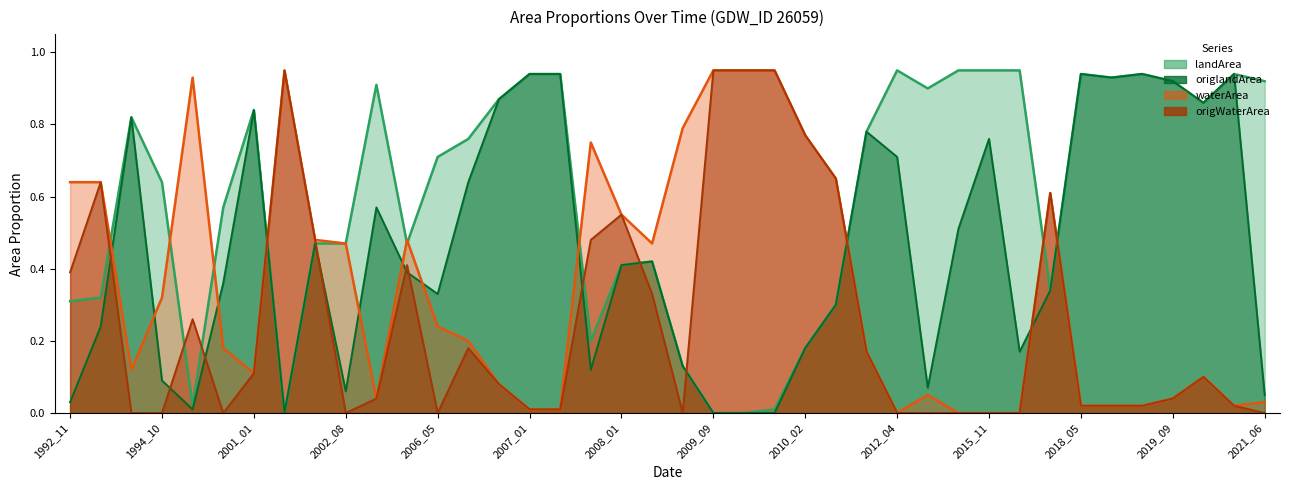

True or false: waterArea has more than 2 points higher than both neighbors.

True